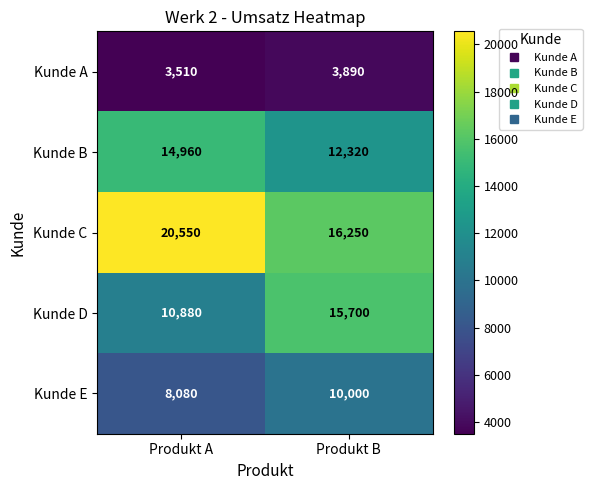

At which label is Kunde A closest to 3700?

Produkt A